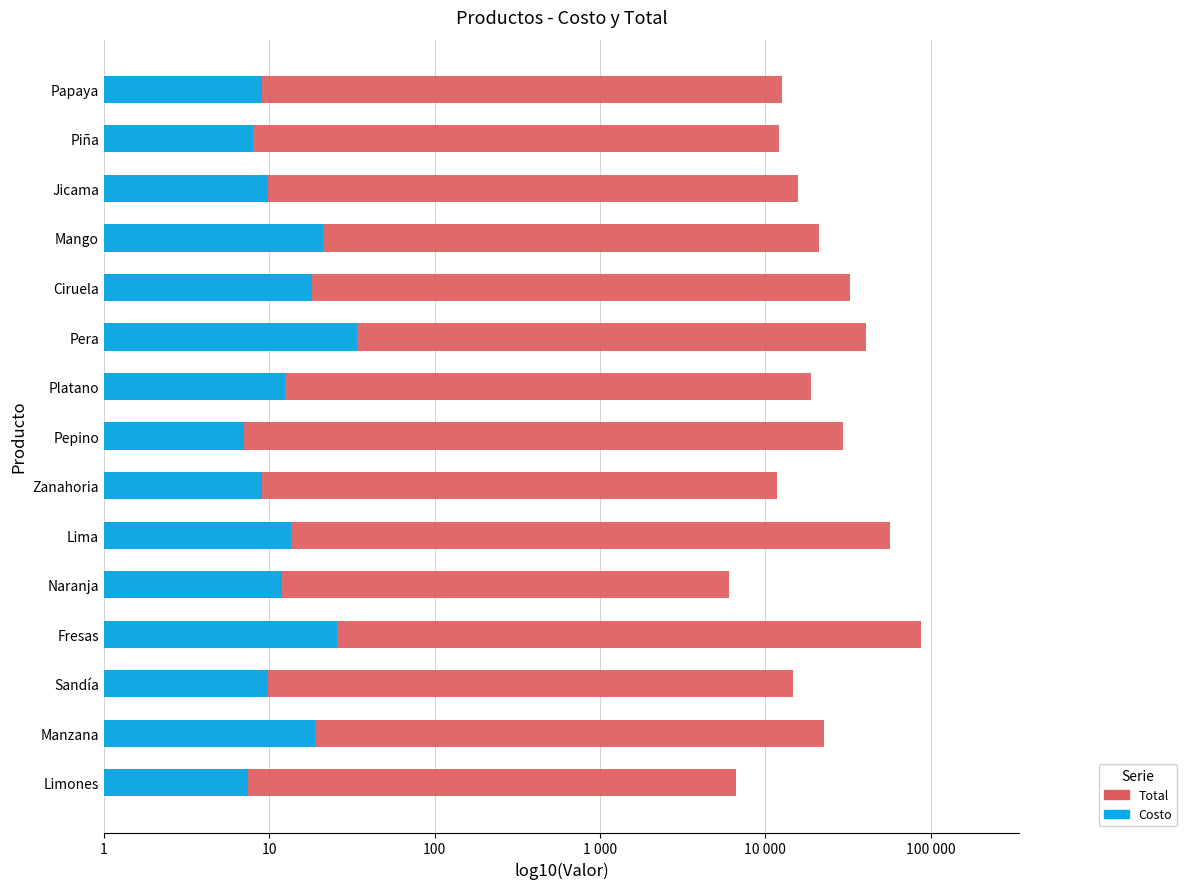

What are all the series names shown in the legend?

Total, Costo